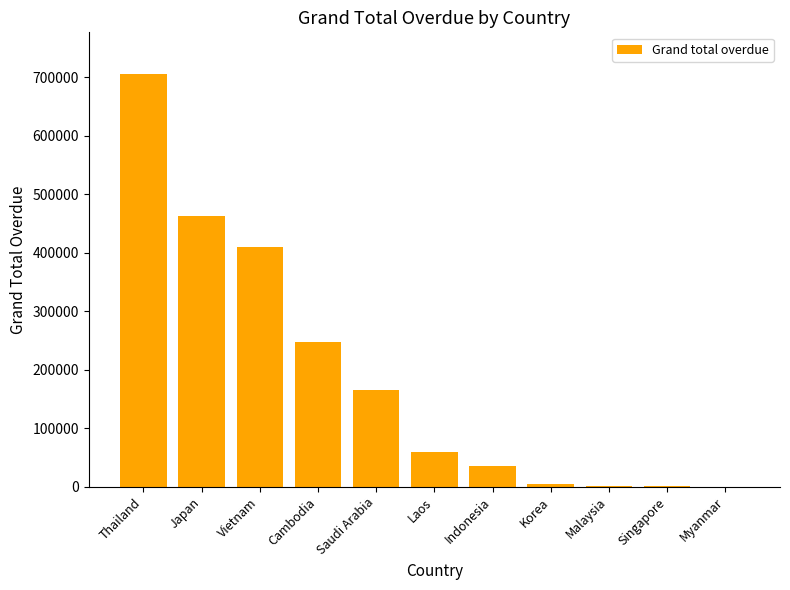

Is it true that the value at Thailand is 706199.8?

True